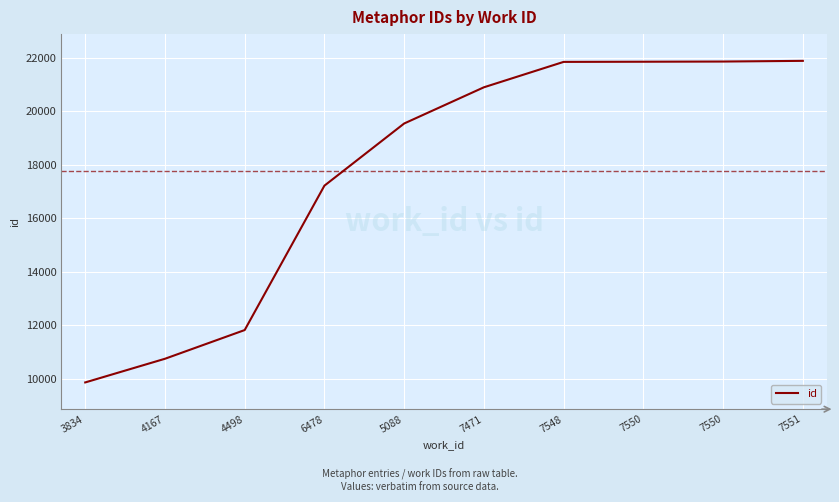

What is the value of the 7th point from the left?

21854